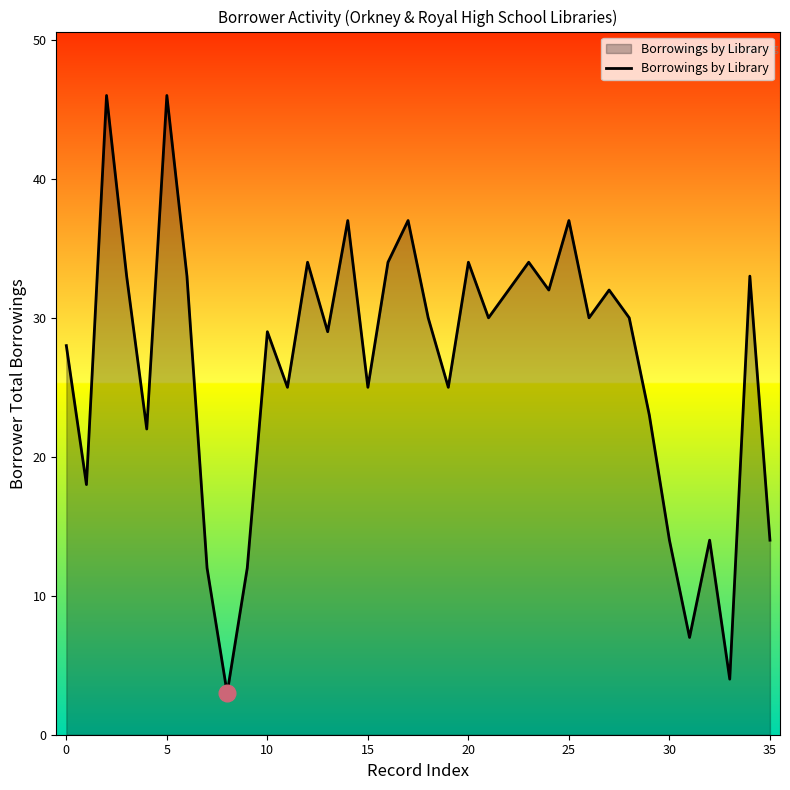

What is the smallest value displayed?

3